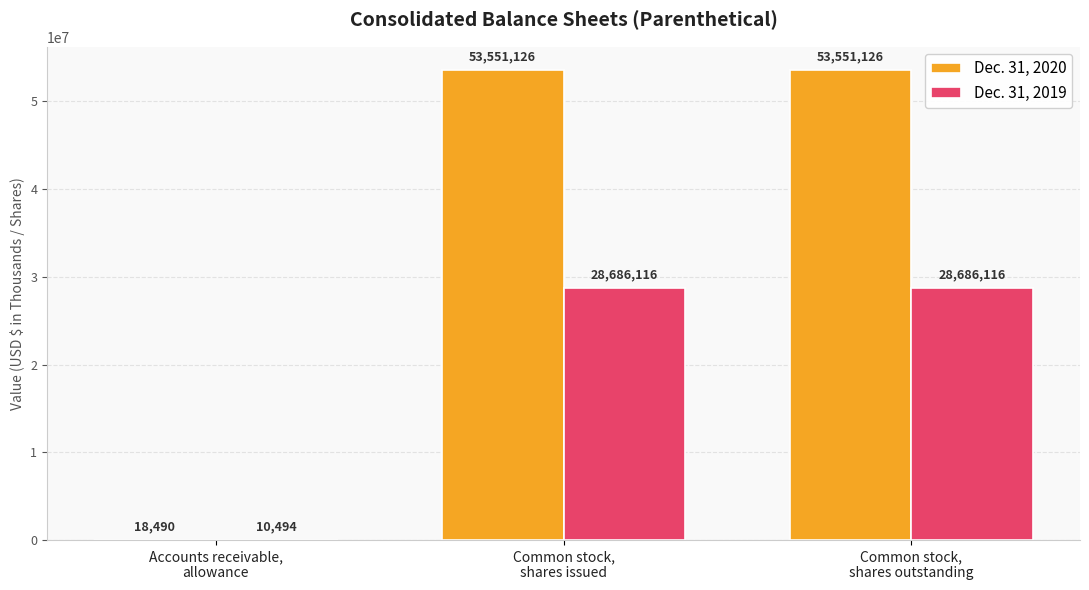

What is the sum of all Dec. 31, 2020 values?

107120742